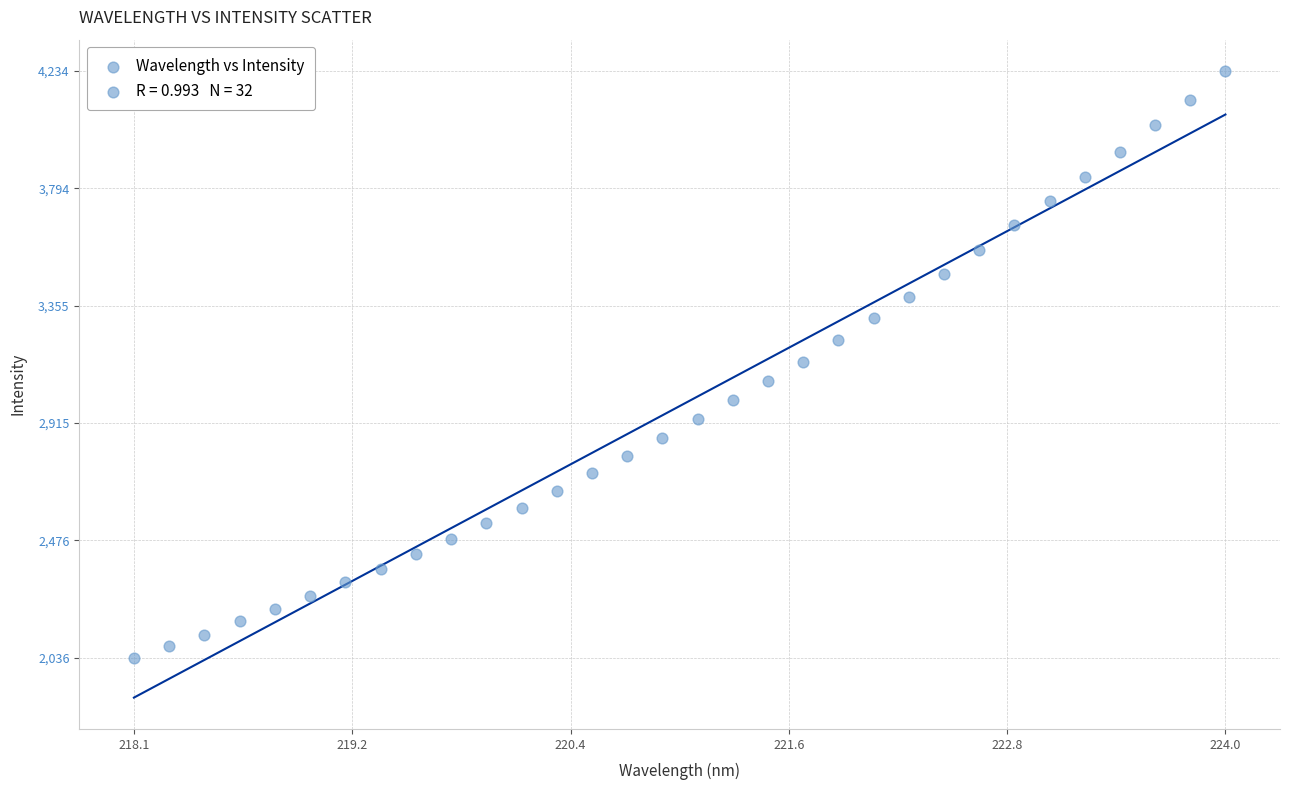

What is the range of X values (max minus min)?

5.9